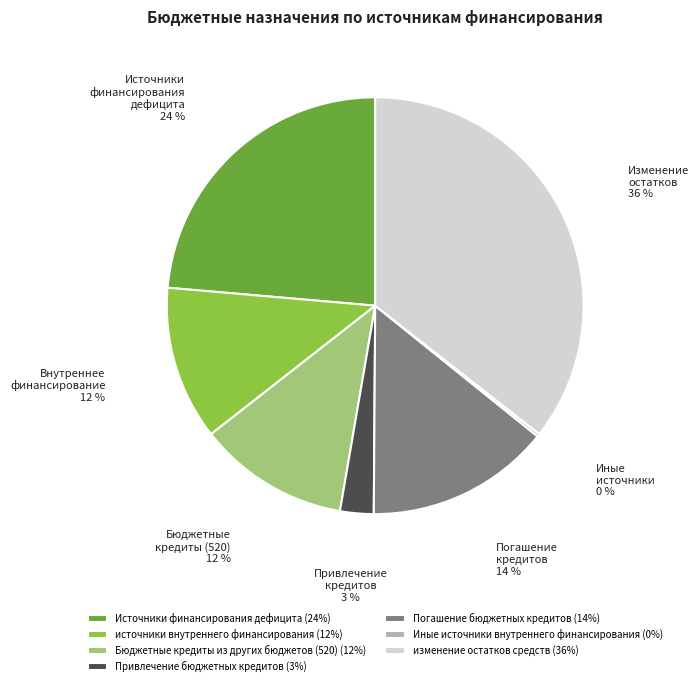

Do Бюджетные кредиты из других бюджетов (520) (12%) and Привлечение бюджетных кредитов (3%) together represent more than half of the pie?

No